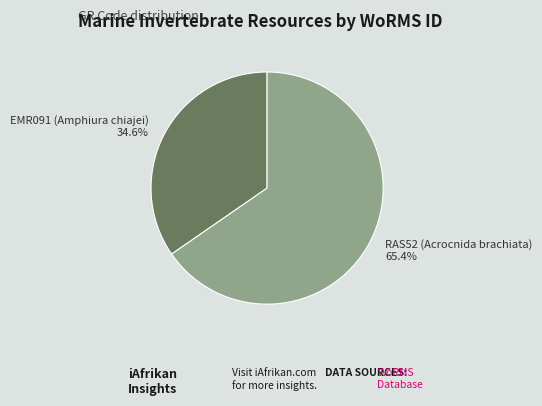

What is the ratio of the value at EMR091 (Amphiura chiajei) to the value at RAS52 (Acrocnida brachiata)?

0.5